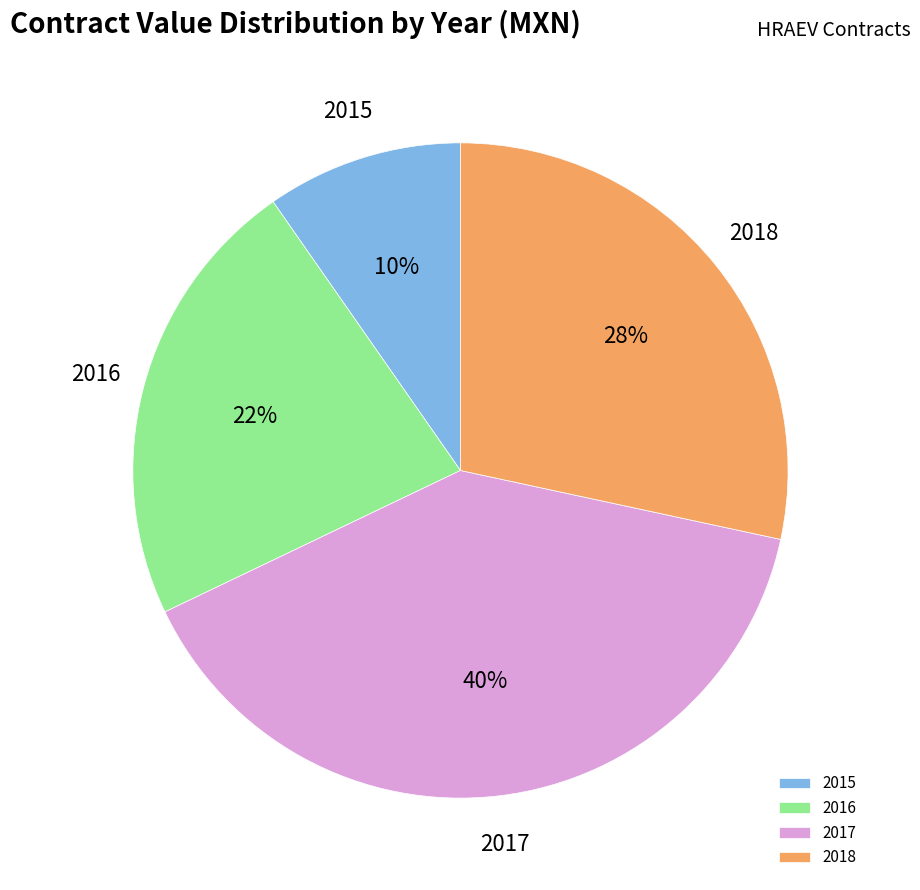

True or false: 2016 accounts for 22% of the total.

True